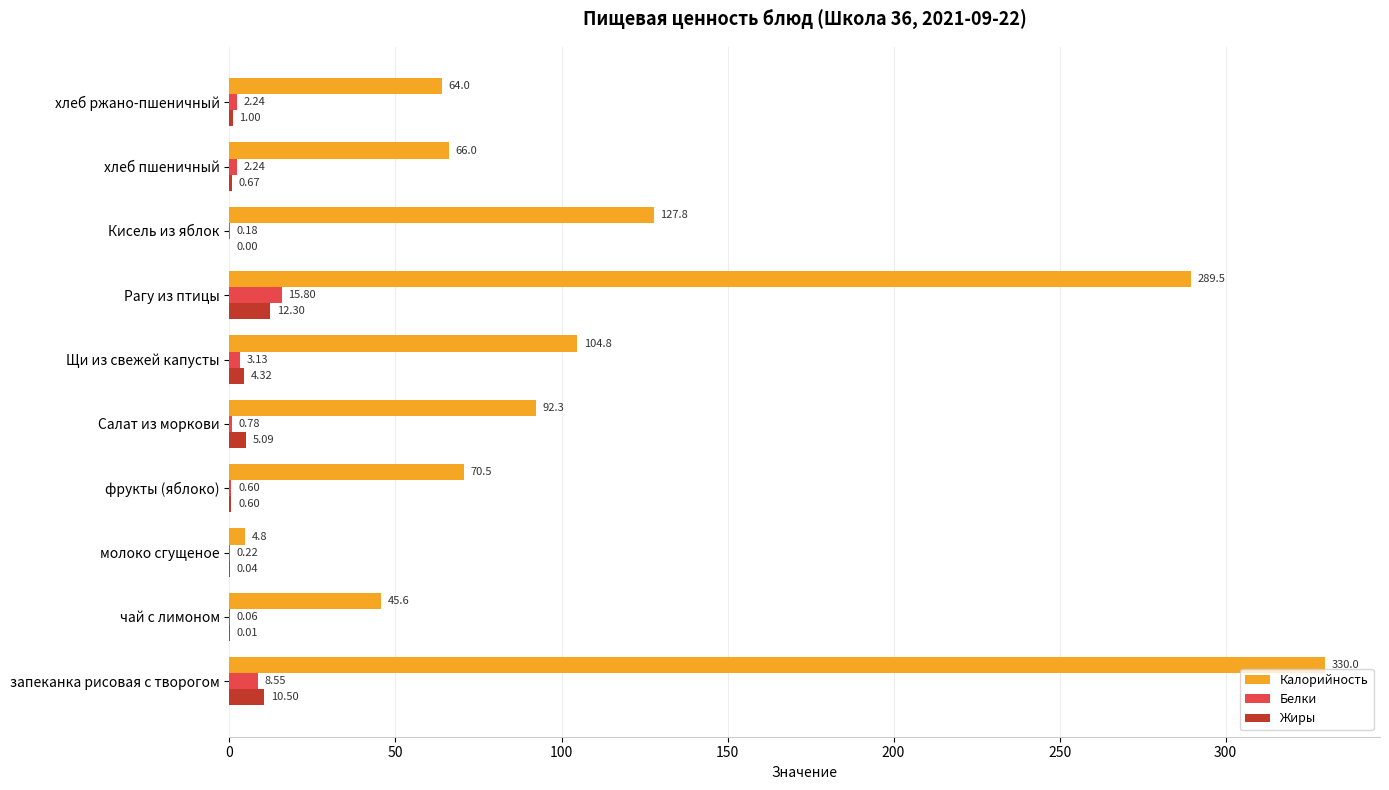

Where is Калорийность nearest to the value 167?

Кисель из яблок